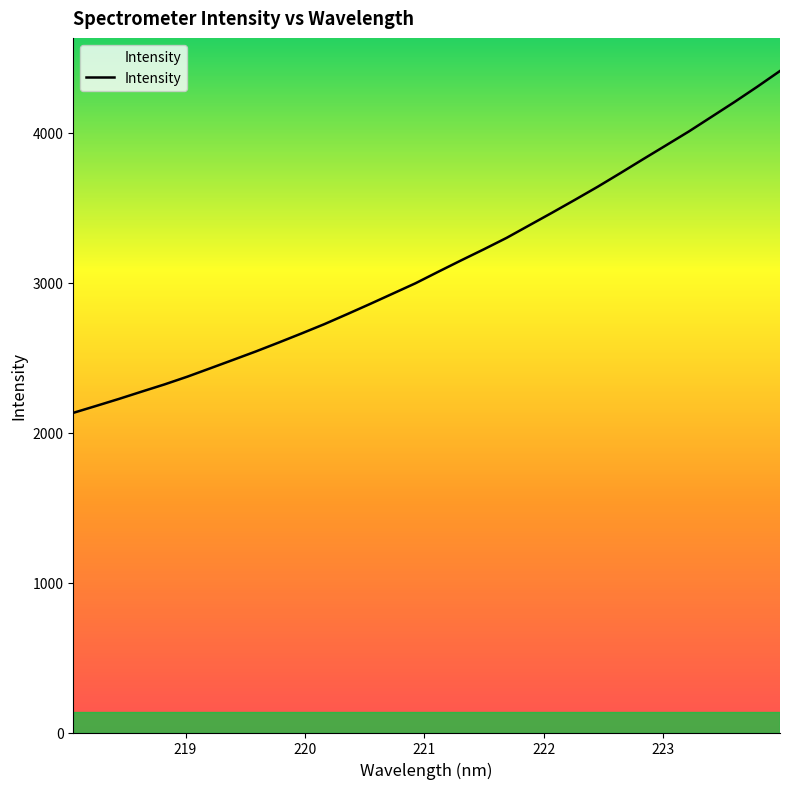

What is the minimum value shown in the chart?

2131.0